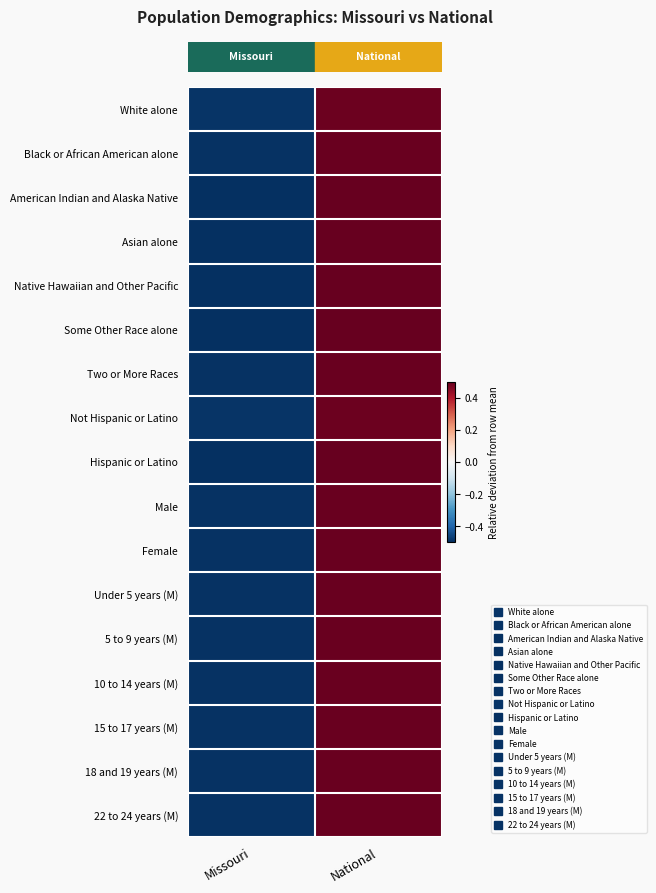

How many categories are shown in the chart?

2